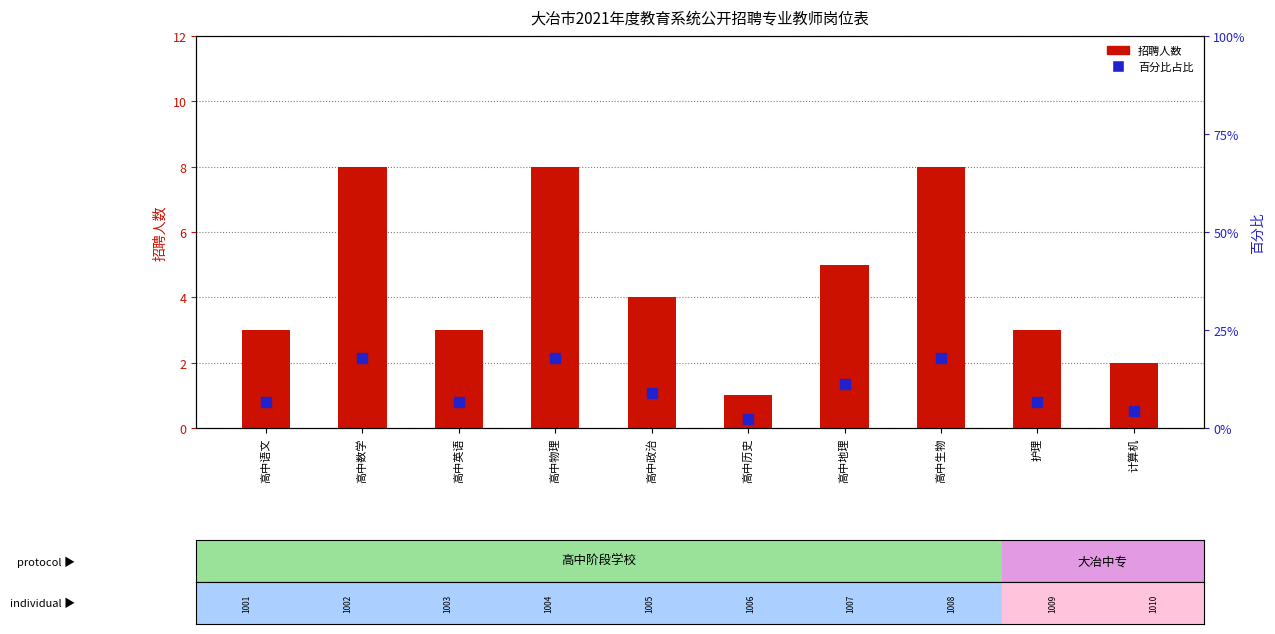

Is the value of 百分比占比 at 高中数学 greater than the value of 招聘人数 at 高中英语?

Yes